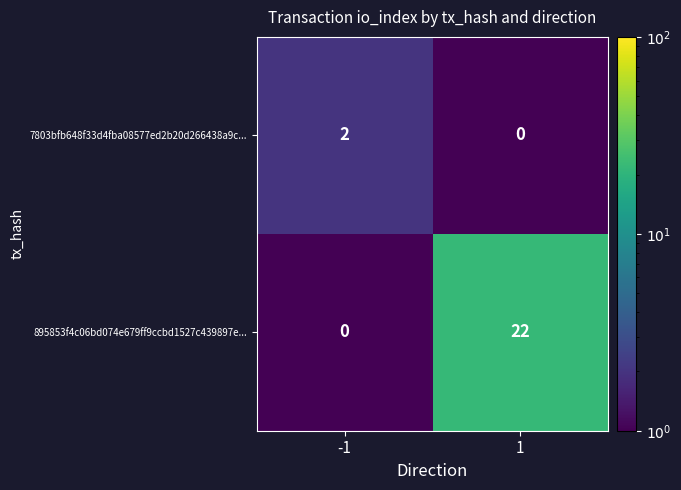

Is the value of 7803bfb648f33d4fba08577ed2b20d266438a9c... at -1 greater than the value of 895853f4c06bd074e679ff9ccbd1527c439897e... at -1?

Yes